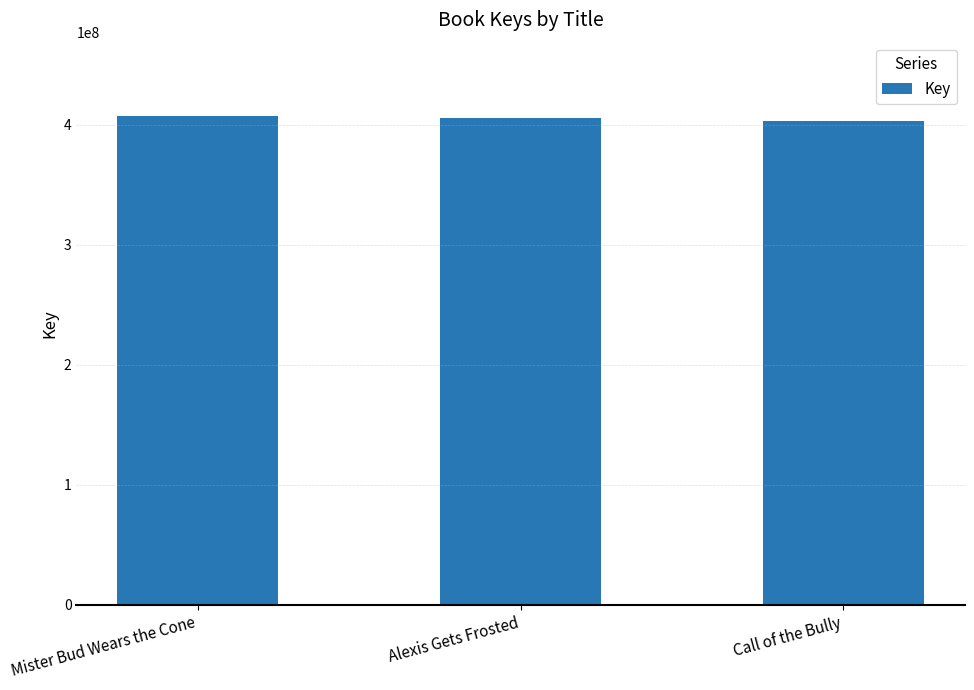

Where does the data first go above 405848622?

Mister Bud Wears the Cone